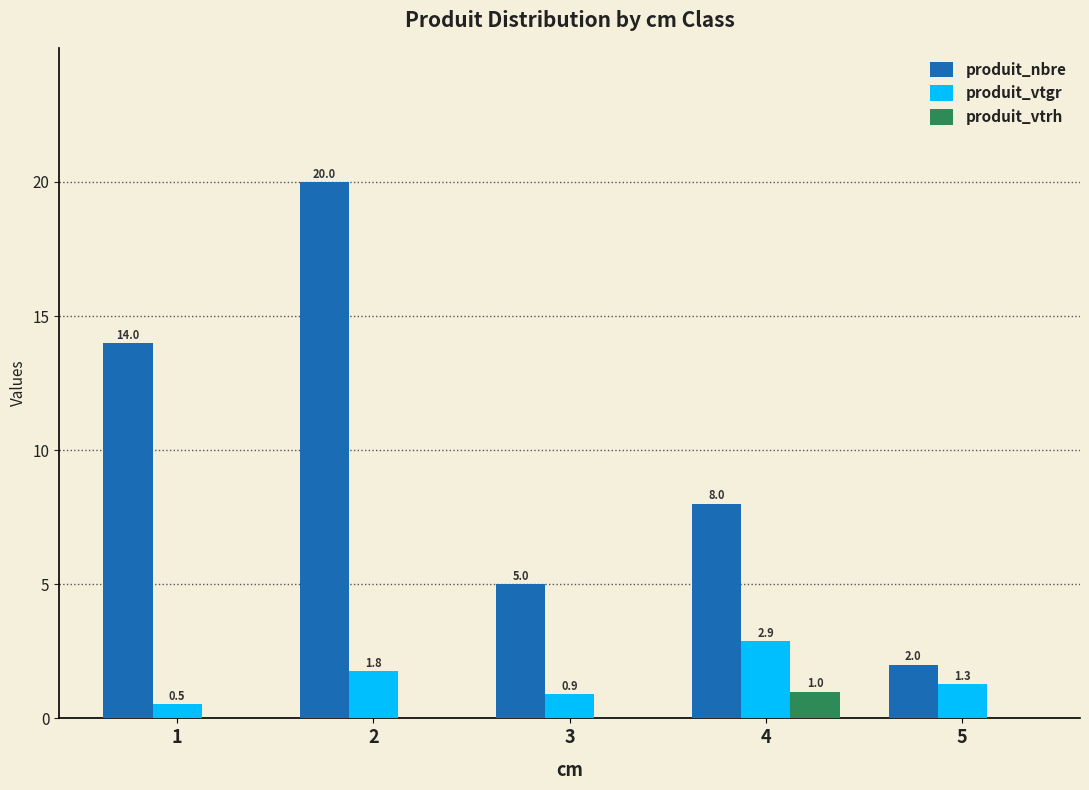

Reading left to right, transcribe all the data shown in this chart.

produit_nbre: 1=14.0	2=20.0	3=5.0	4=8.0	5=2.0
produit_vtgr: 1=0.5	2=1.8	3=0.9	4=2.9	5=1.3
produit_vtrh: 1=0.0	2=0.0	3=0.0	4=1.0	5=0.0